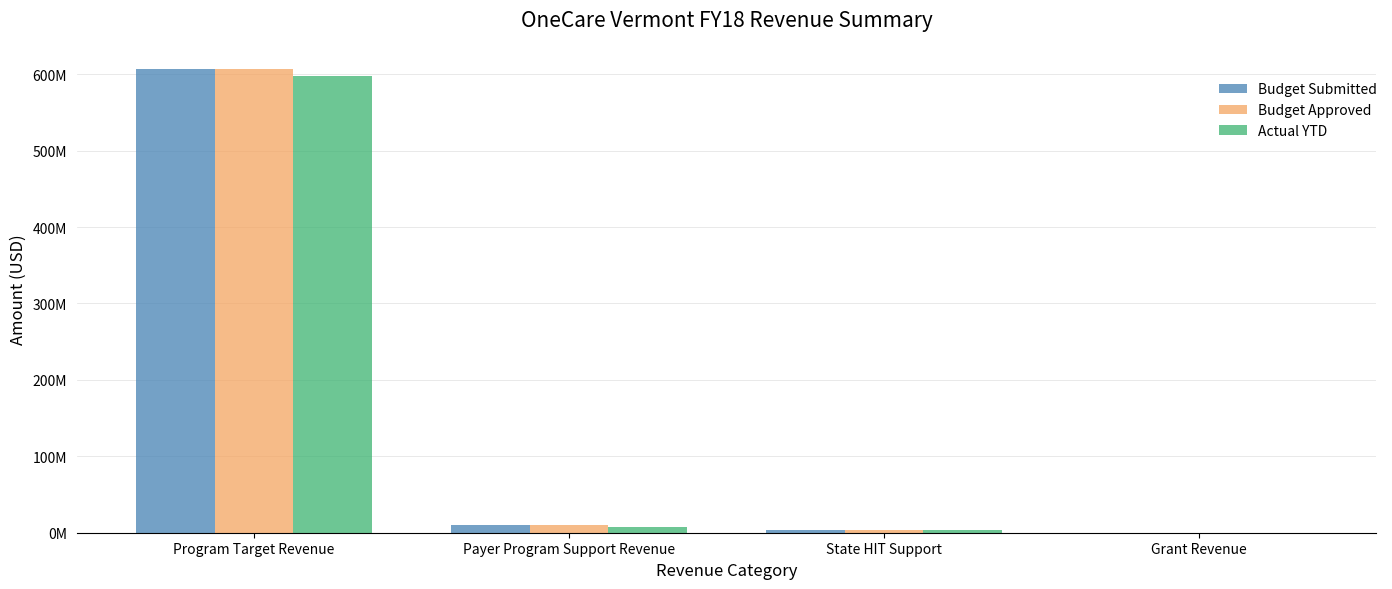

Is it true that Actual YTD equals 2262192.4 at State HIT Support?

False